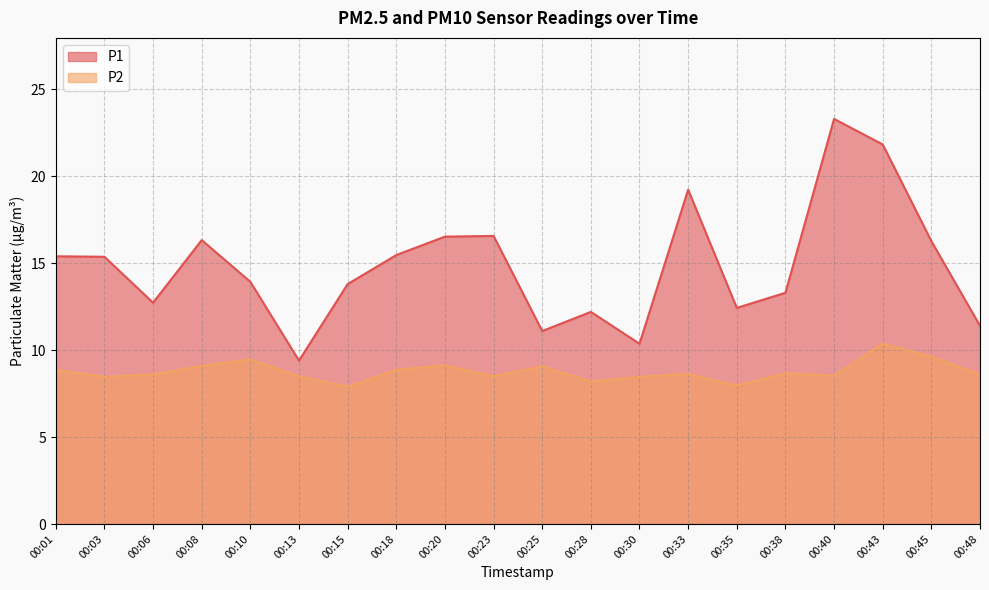

Reading left to right, what are all the values shown in this chart?

P1: 15.4	15.4	12.7	16.3	13.9	9.4	13.8	15.5	16.5	16.6	11.1	12.2	10.4	19.2	12.4	13.3	23.3	21.8	16.3	11.4
P2: 8.9	8.5	8.6	9.1	9.5	8.5	7.9	8.9	9.1	8.5	9.1	8.2	8.5	8.6	8.0	8.7	8.5	10.4	9.6	8.6